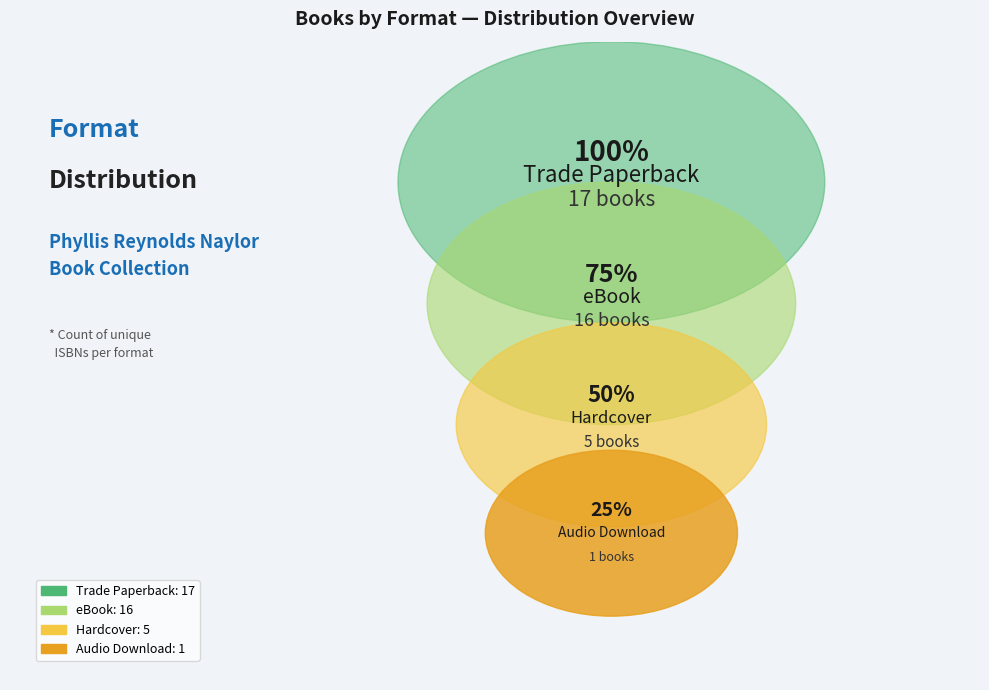

How many slices are in this pie chart?

4